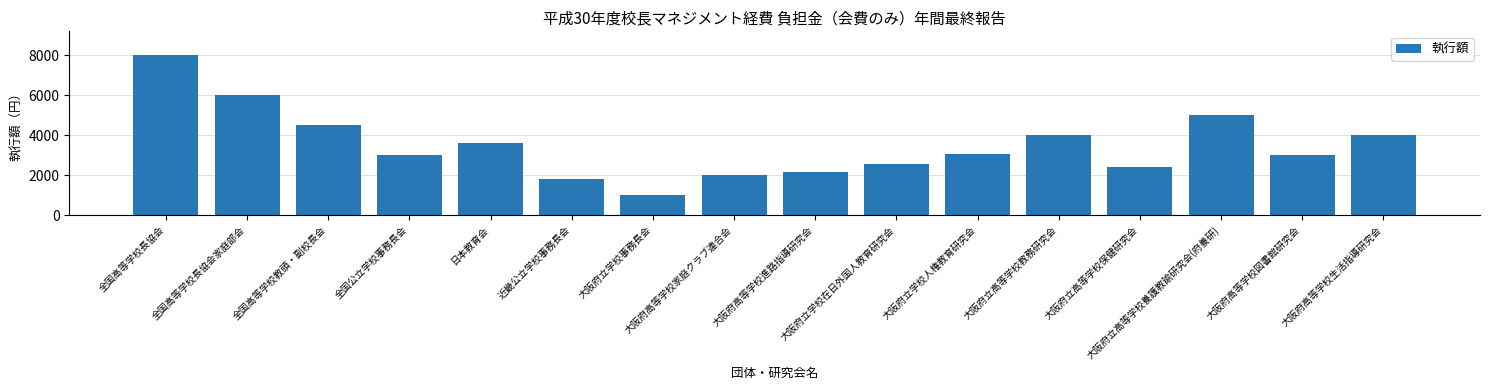

What is the sum of the values at 全国公立学校事務長会 and 全国高等学校長協会家庭部会?

9000